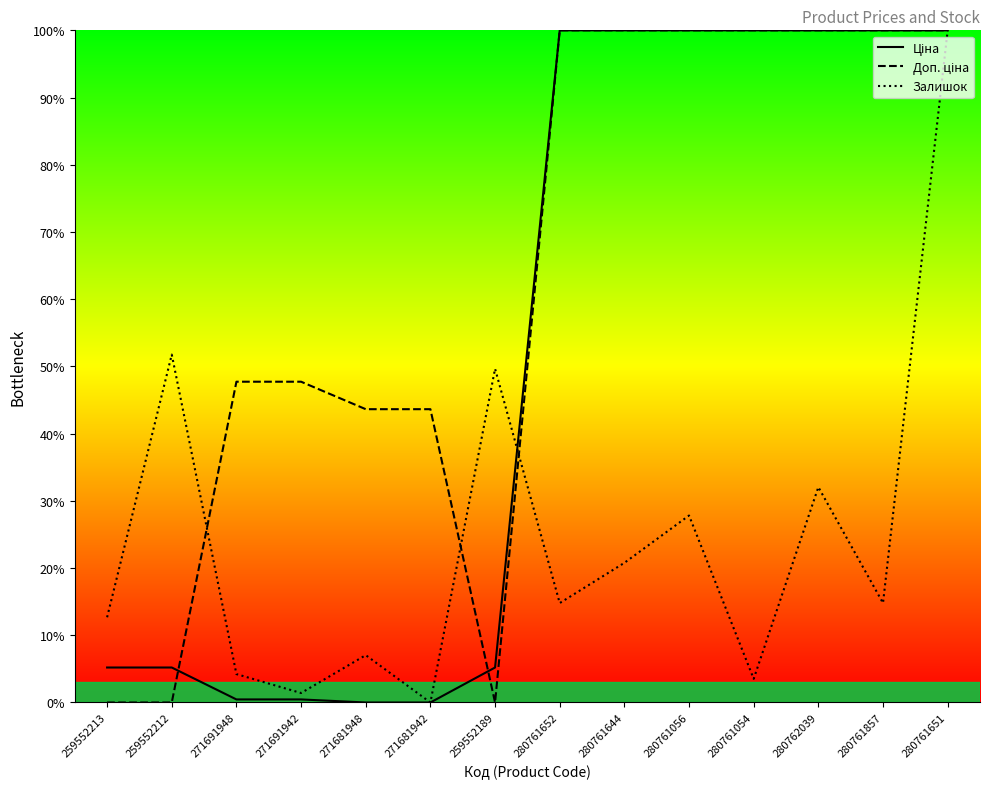

Where do Залишок and Ціна first cross each other?

259552189 and 280761652